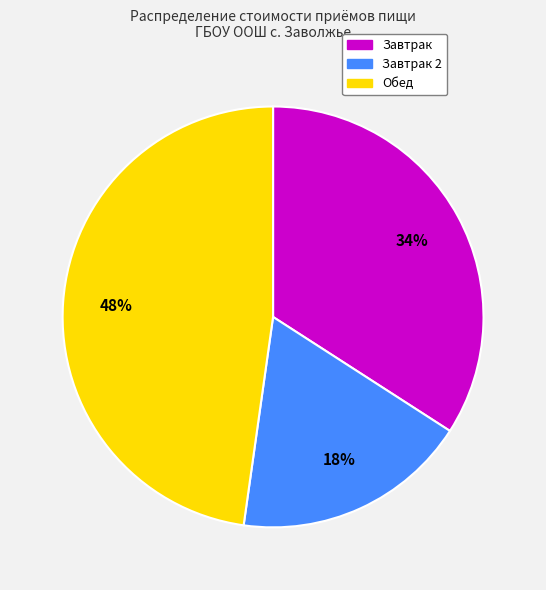

Does any single category account for the majority?

No